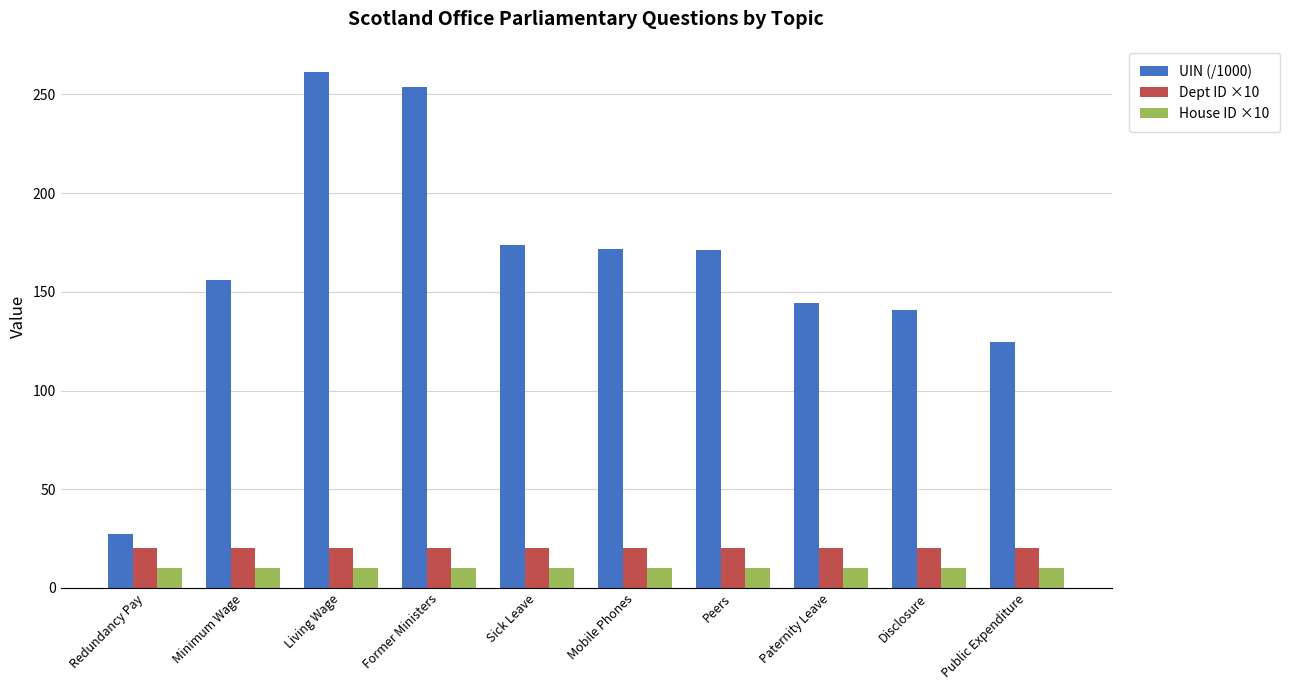

What is the smallest value displayed?

10.0